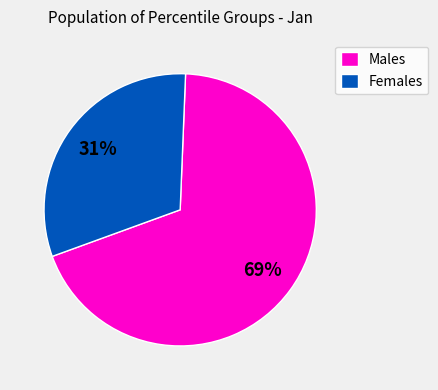

To the nearest percent, what percentage of the pie is Females?

31%